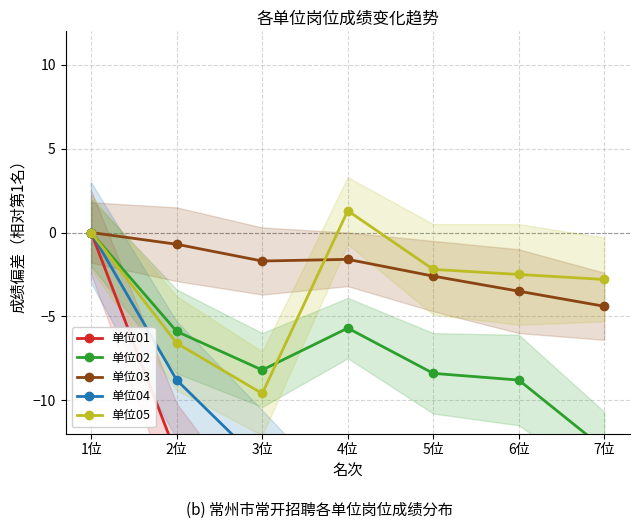

How many categories are shown in the chart?

7